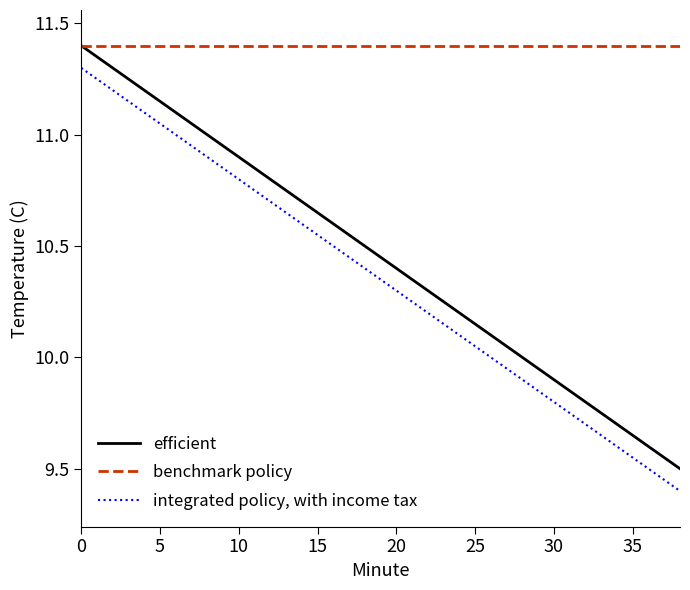

What is the average value of the benchmark policy series?

11.4